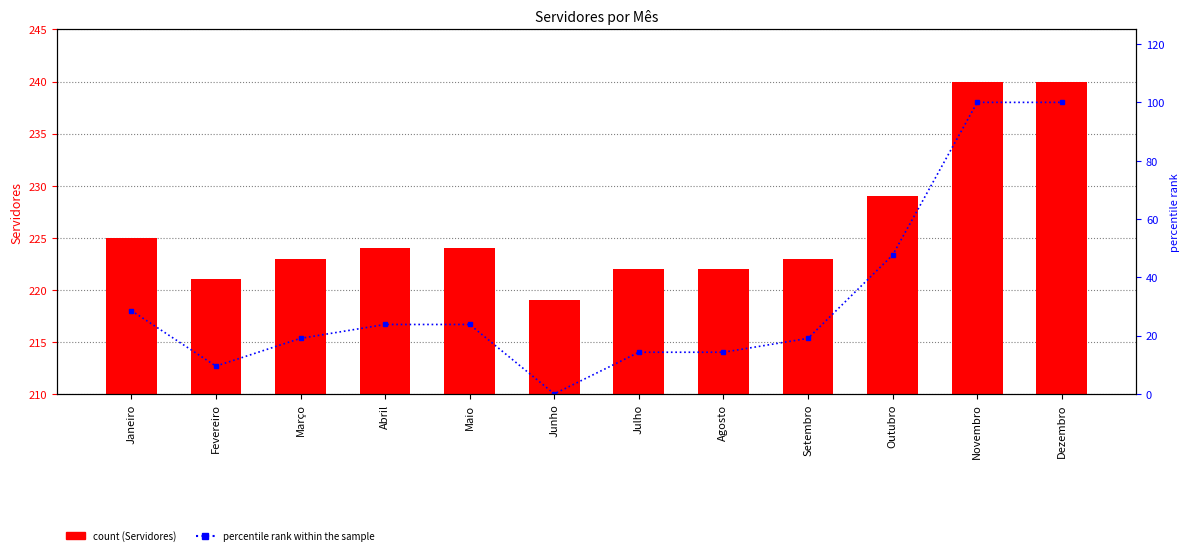

What is the sum of the percentile rank within the sample values at Novembro and Julho?

114.3